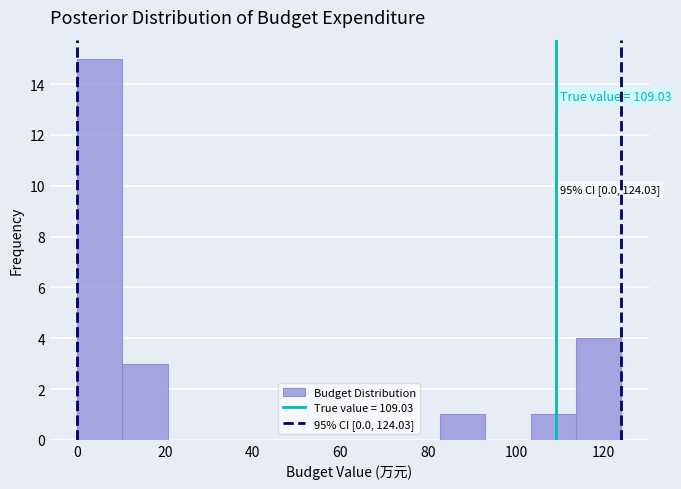

Over which range of the x-axis is the bar tallest?

0 to 10